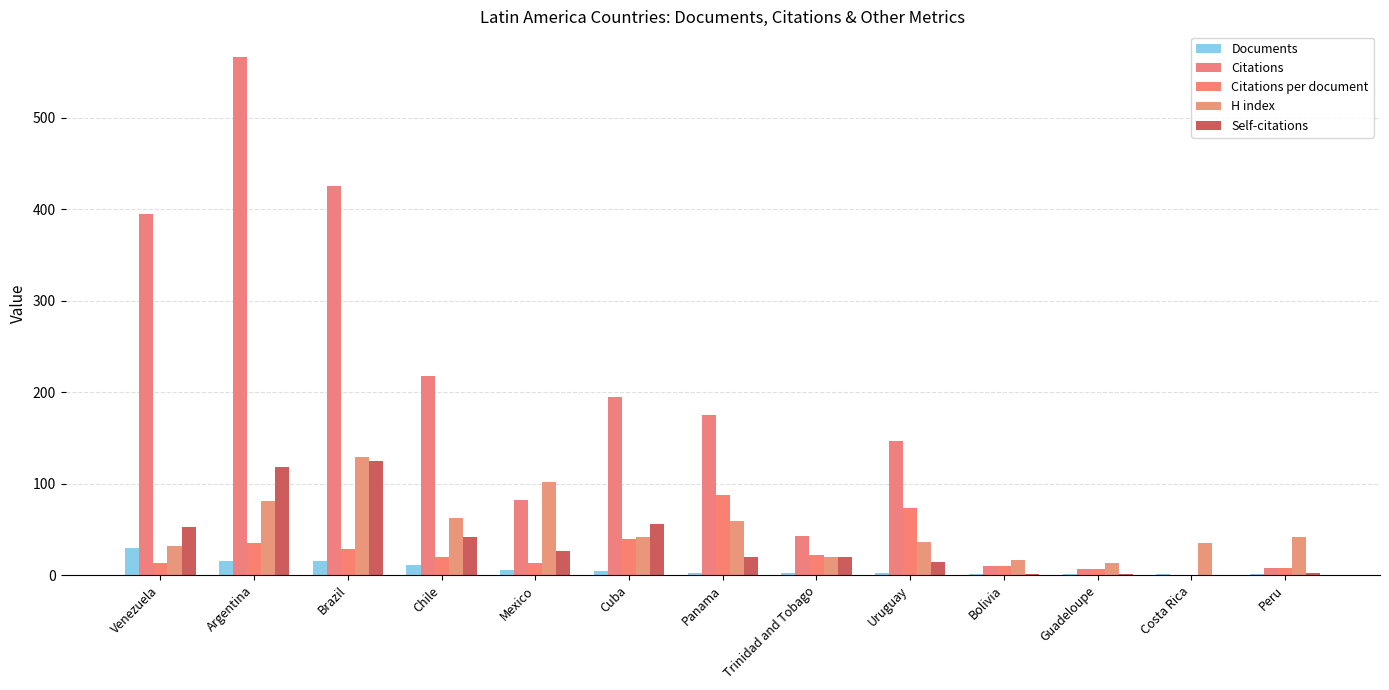

What are all the series names shown in the legend?

Documents, Citations, Citations per document, H index, Self-citations